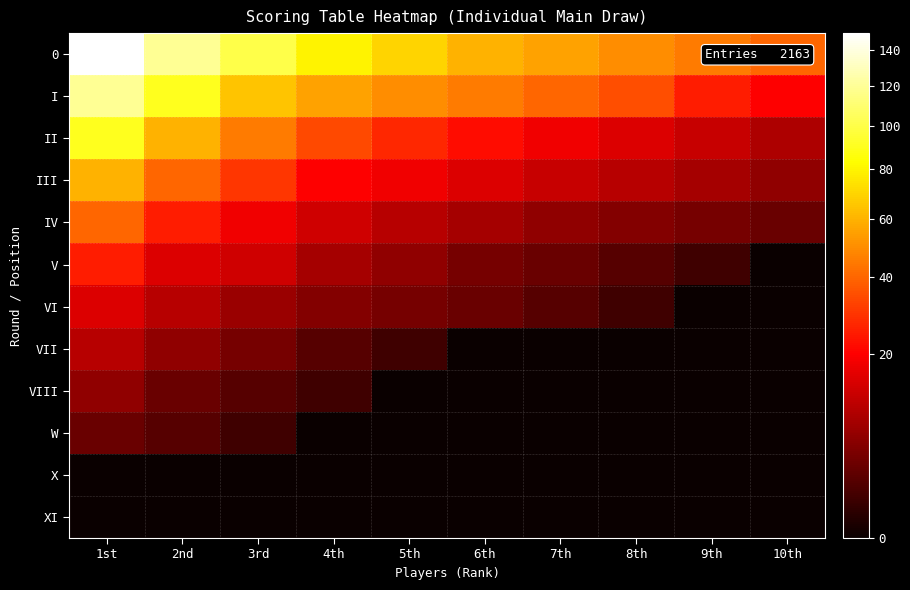

What is the total value across all series at 10th?

78